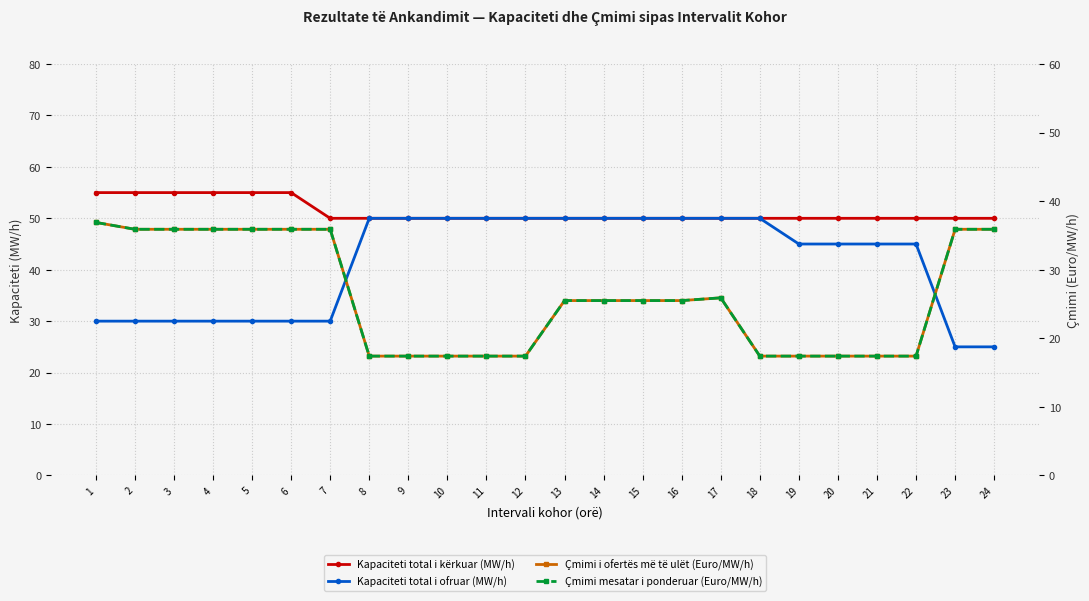

Where is Çmimi mesatar i ponderuar (Euro/MW/h) nearest to the value 27?

17